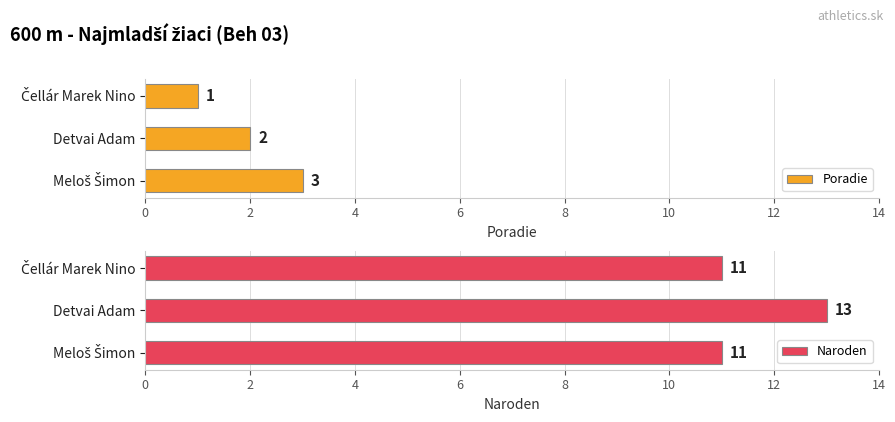

True or false: Poradie has a value of 1 at Detvai Adam.

False